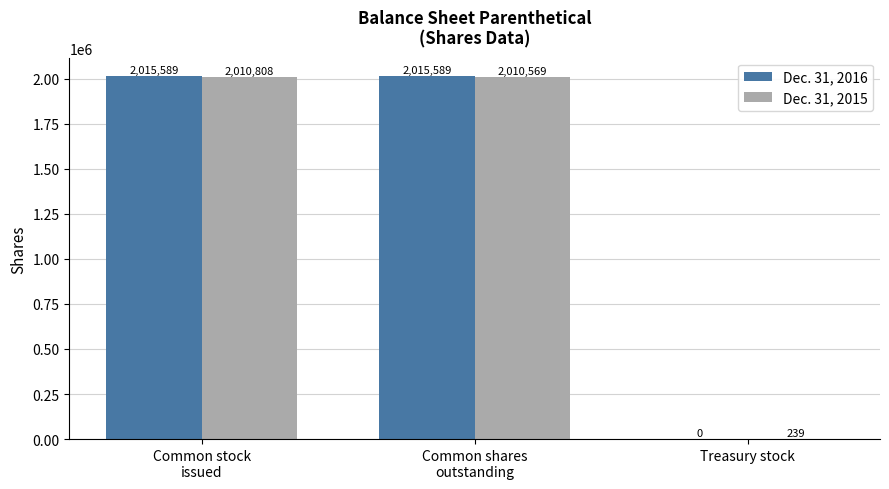

Count the number of categories in the chart.

3